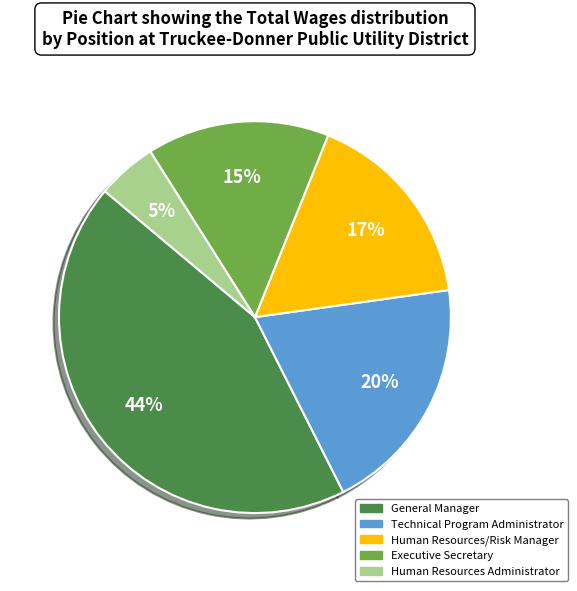

Count the number of slices in the pie.

5